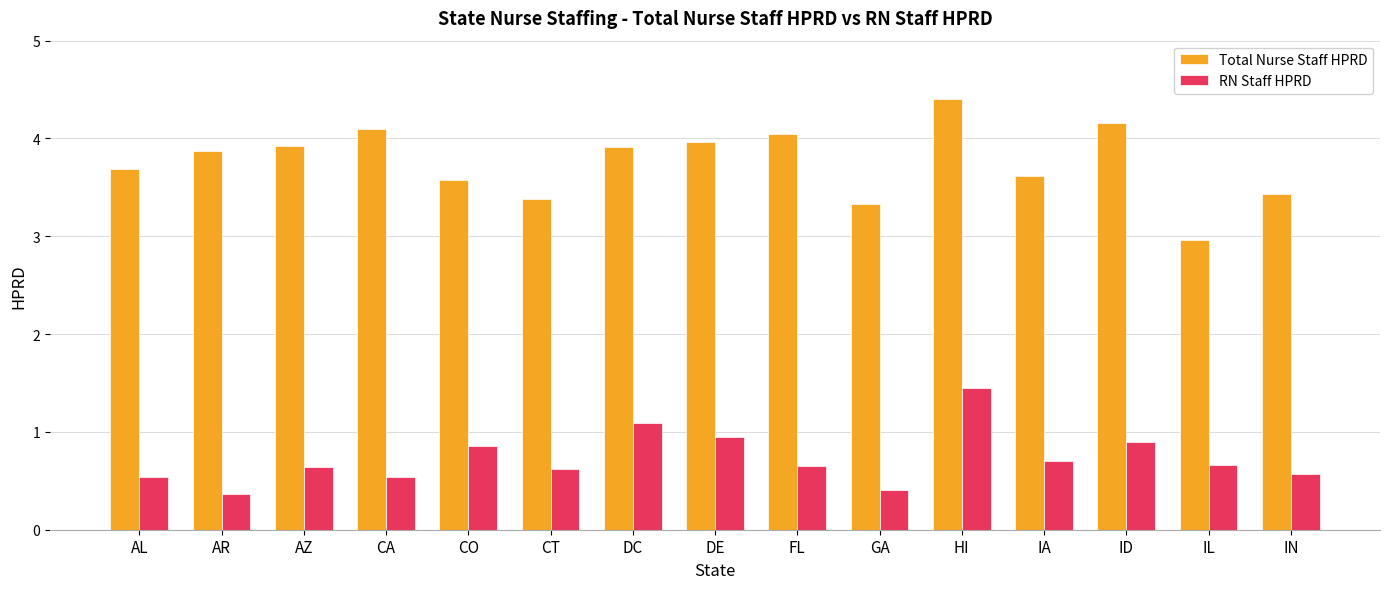

What is the approximate value of RN Staff HPRD at CT?

0.6